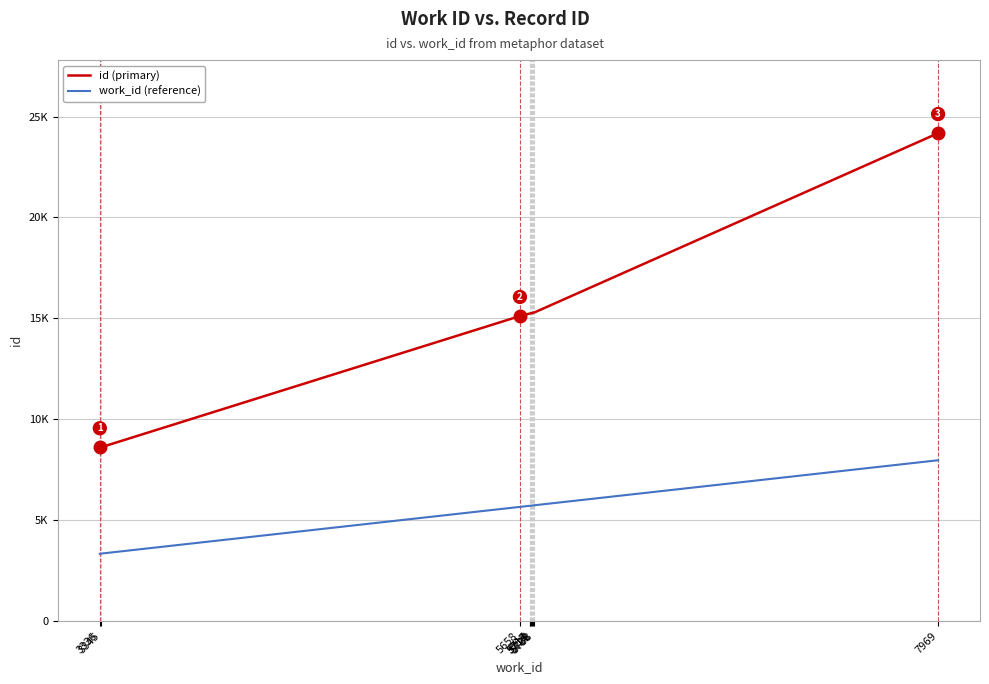

At 5726, list the series in order from largest to smallest.

id (primary), work_id (reference)